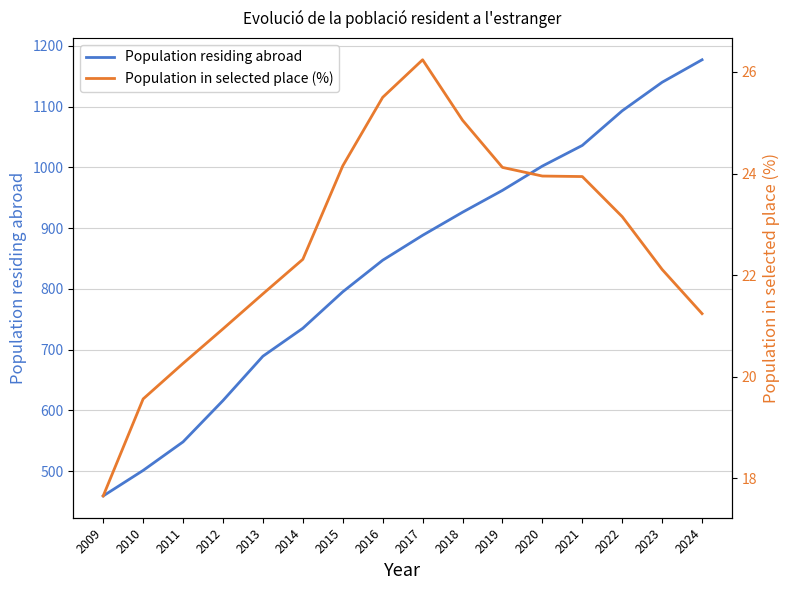

Which series has the largest total across all categories?

Population residing abroad